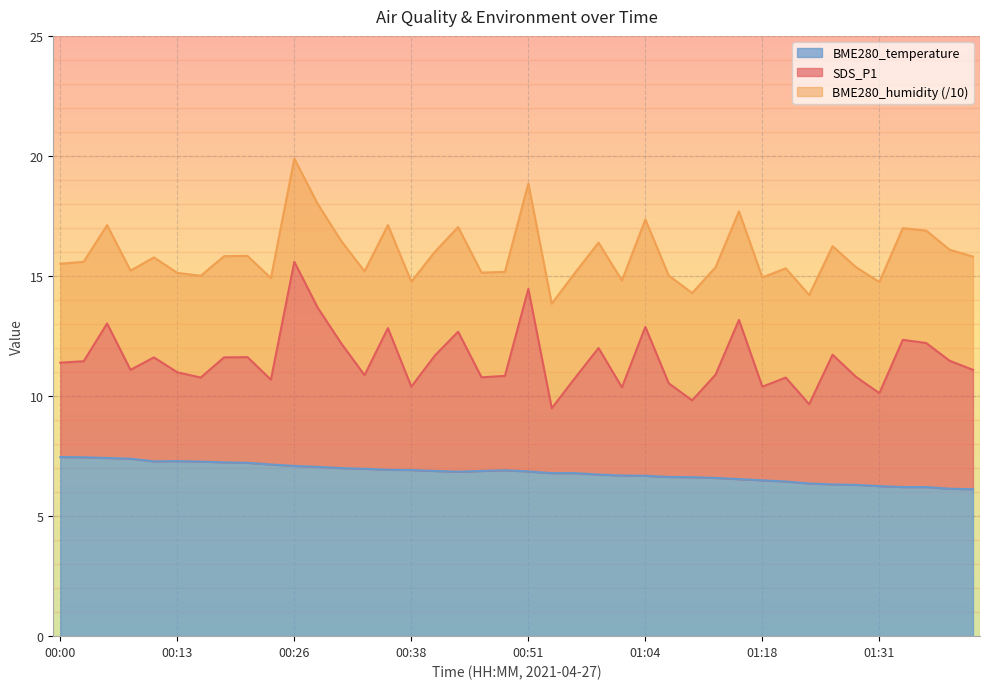

True or false: BME280_temperature has a value of 2.2 at 00:26.

False